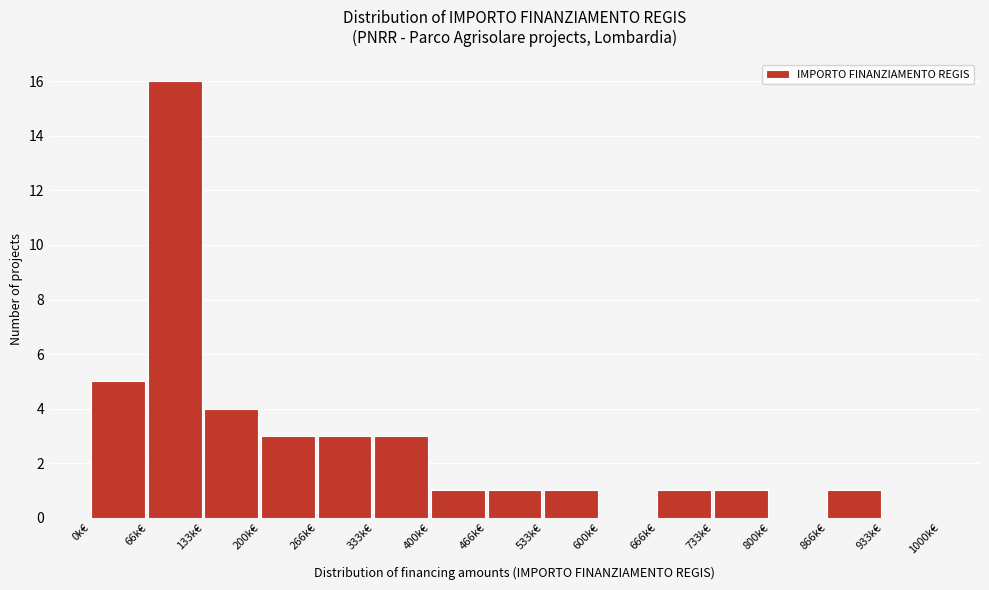

Reading left to right, what are all the values shown in this chart?

0k€=5	66k€=16	133k€=4	200k€=3	266k€=3	333k€=3	400k€=1	466k€=1	533k€=1	600k€=0	666k€=1	733k€=1	800k€=0	866k€=1	933k€=0